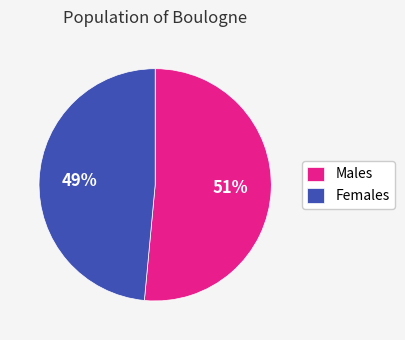

To the nearest percent, what is the combined percentage of Females and Males?

100%